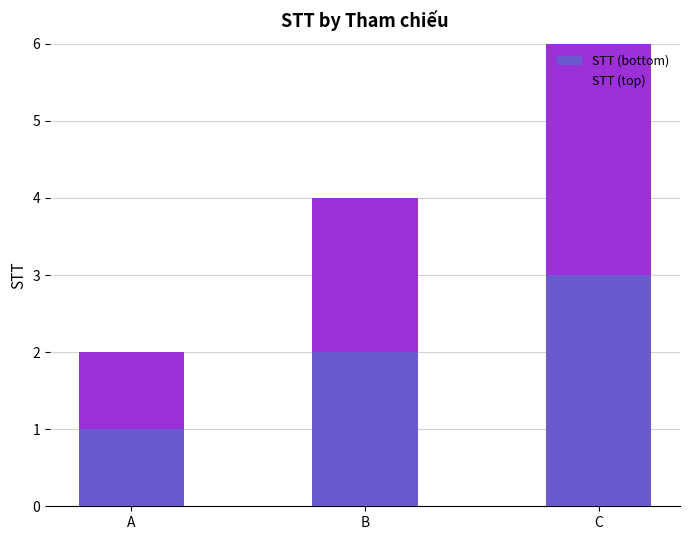

List the labels in order of STT (bottom) value, largest first.

C, B, A